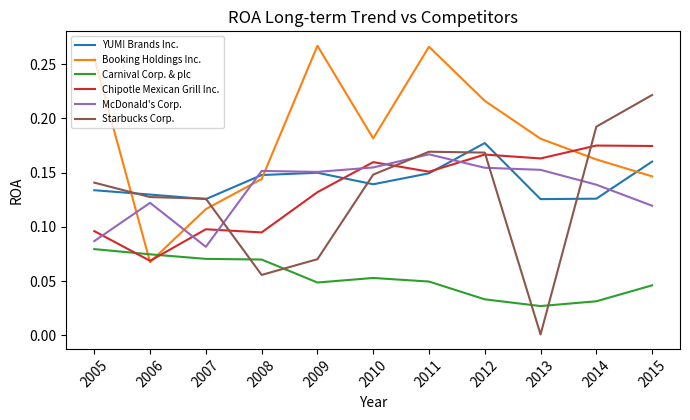

After their last crossing, which series has the higher values: Starbucks Corp. or Chipotle Mexican Grill Inc.?

Starbucks Corp.